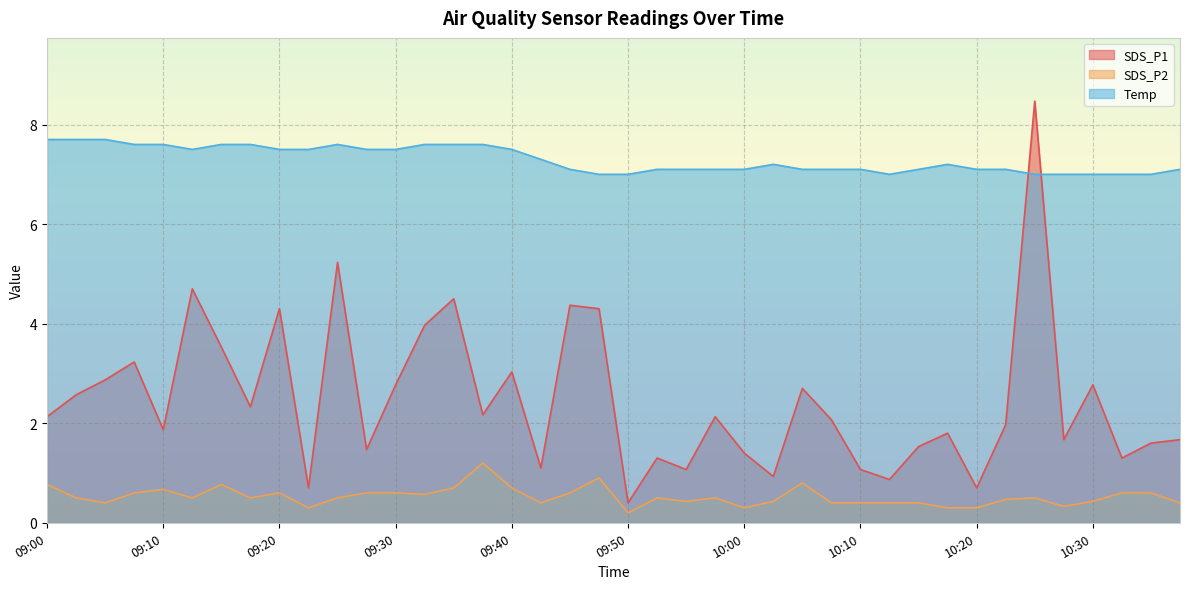

True or false: SDS_P2 has a value of 0.2 at 09:20.

False